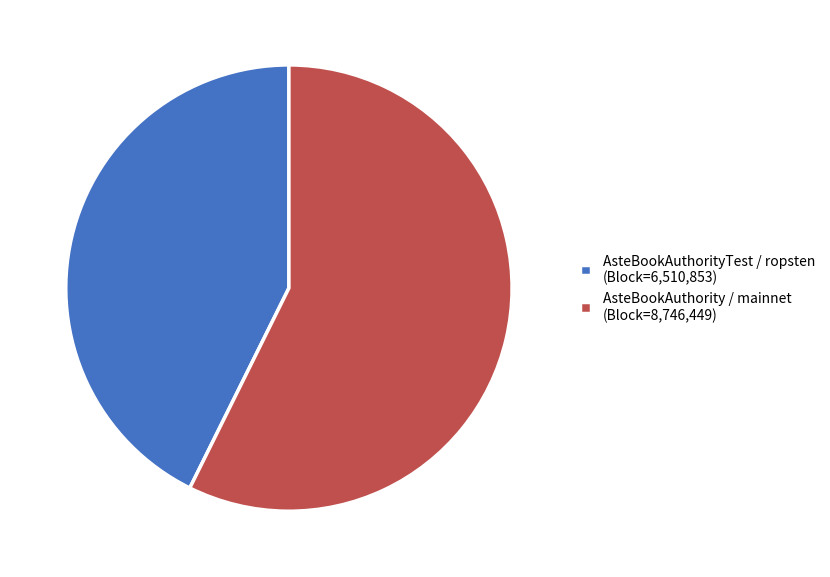

Combined, do AsteBookAuthority / mainnet (Block=8,746,449) and AsteBookAuthorityTest / ropsten (Block=6,510,853) account for over 50%?

Yes